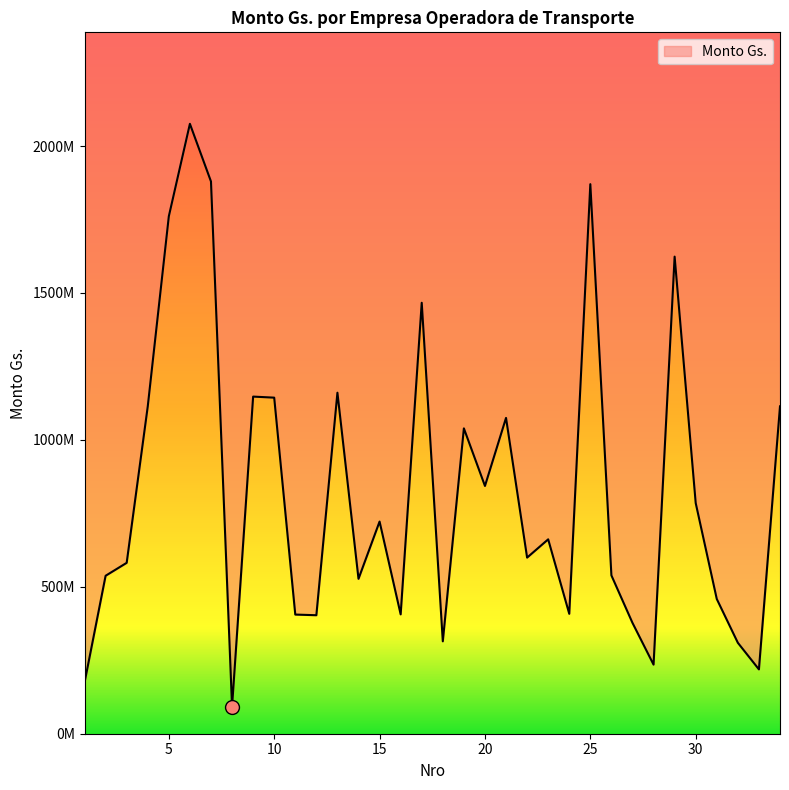

Where is the first local minimum?

8